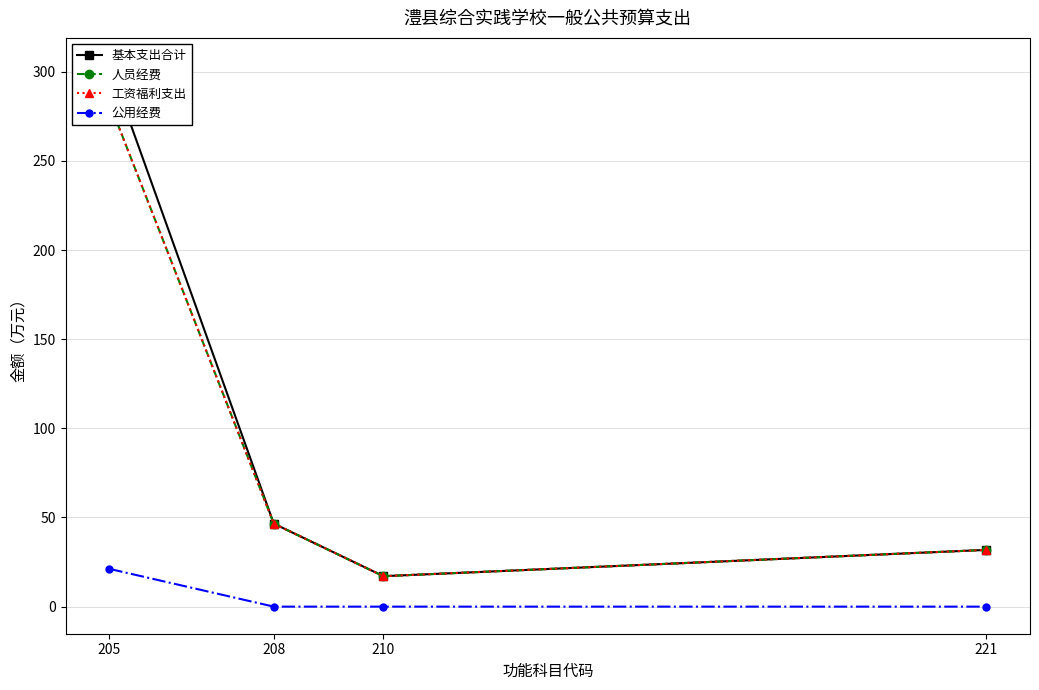

True or false: 基本支出合计 and 工资福利支出 cross at least once.

False